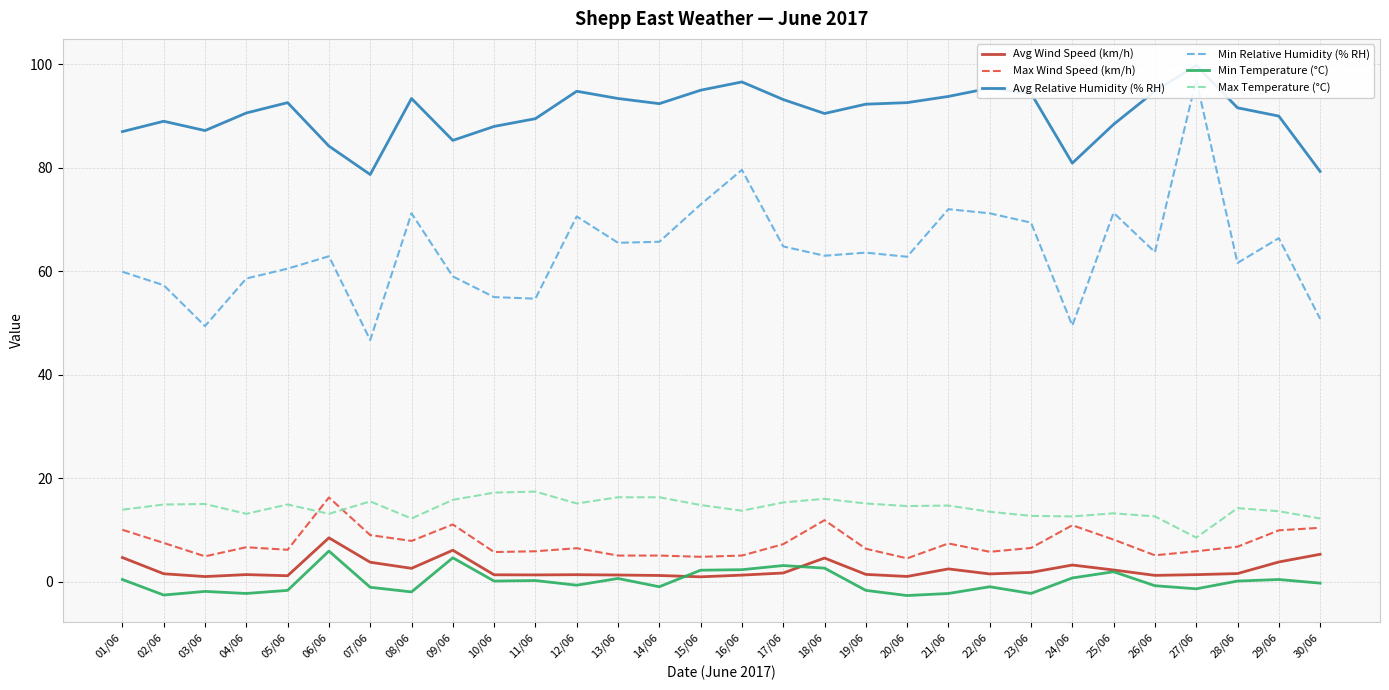

True or false: Avg Wind Speed (km/h) and Min Relative Humidity (% RH) cross at least once.

False